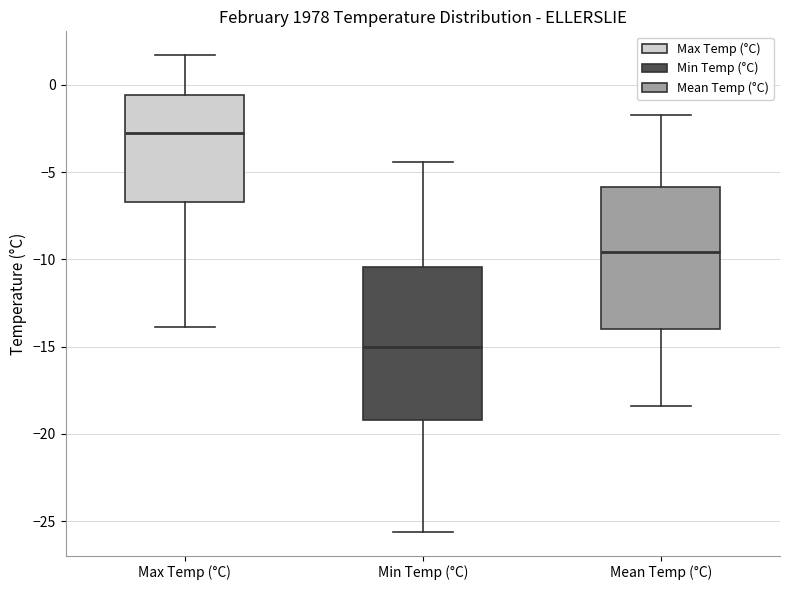

Where does the lower whisker of the box for Min Temp (°C) end on the y-axis? The values are not printed on the chart, so give them approximately, as read against the axis.

-25.5